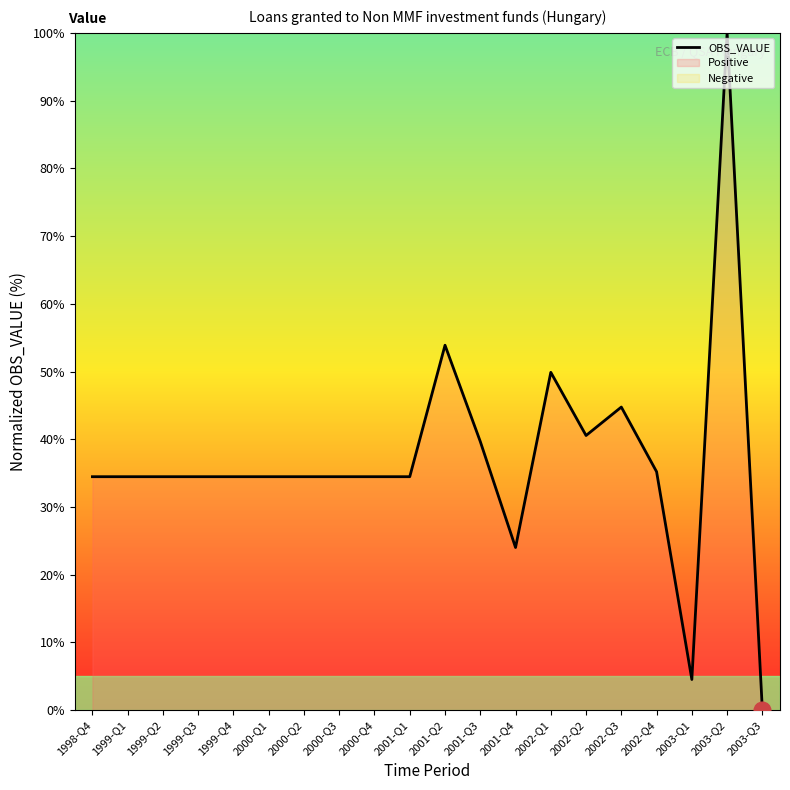

How many points are lower than both their immediate neighbors (excluding endpoints)?

3